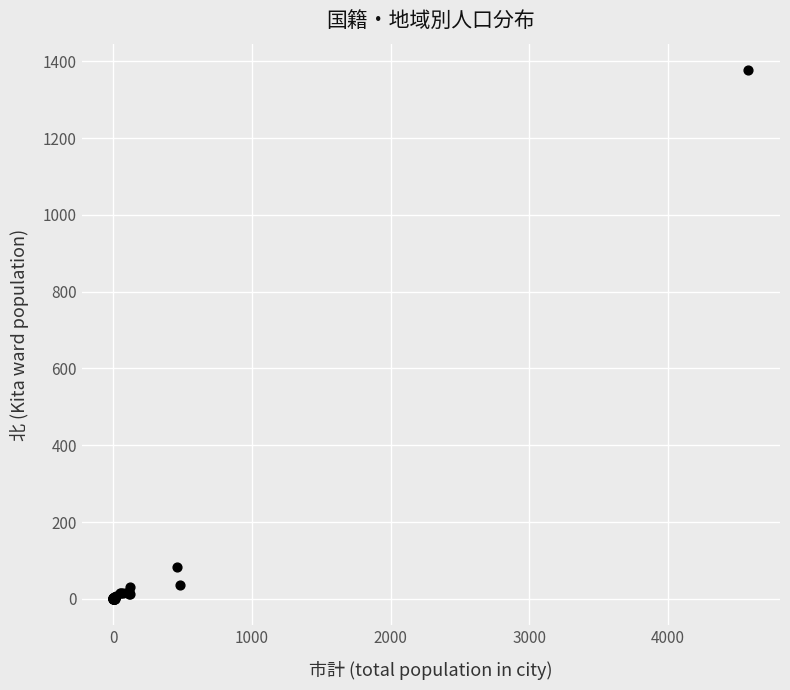

What Y value in the scatter plot is closest to 688?

84